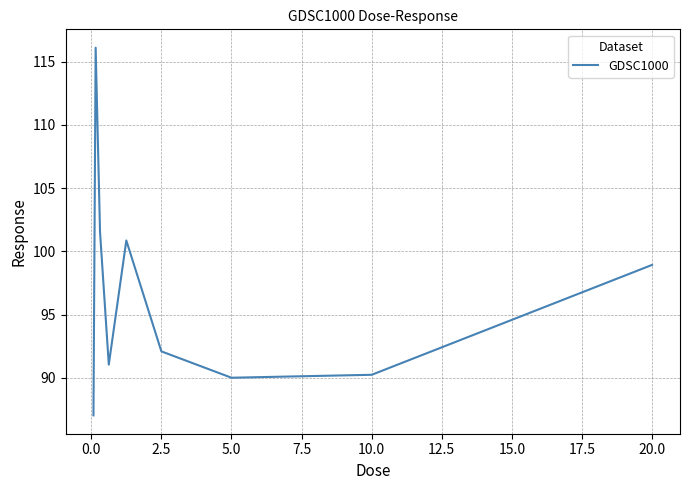

What is the smallest value displayed?

87.0